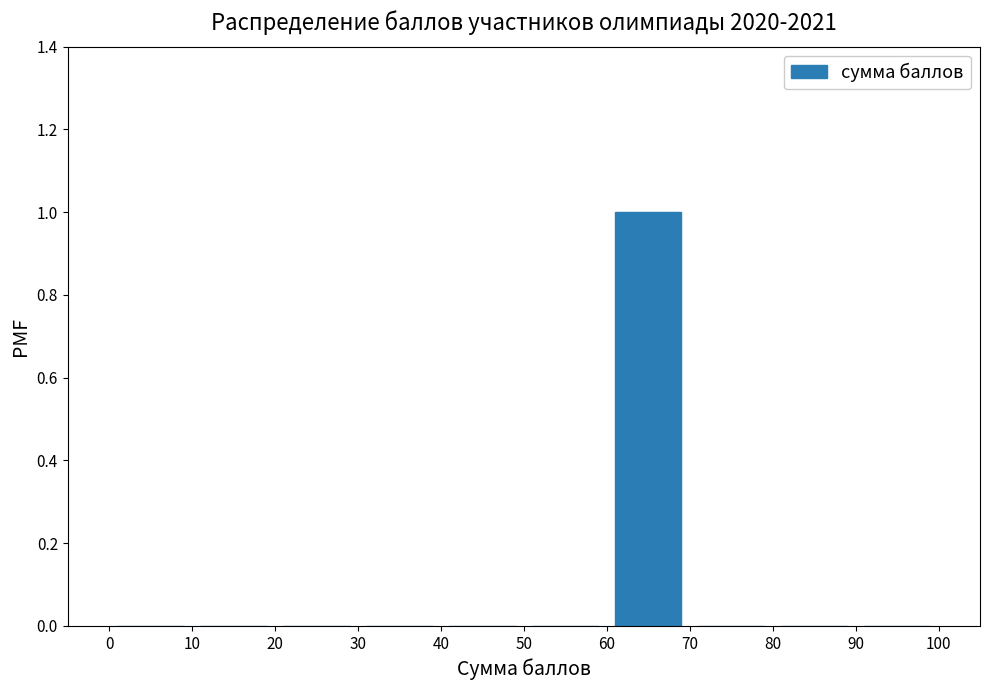

Reading left to right, transcribe this chart: for each bar, give the range it covers on the x-axis and its height. The values are not printed on the chart, so give them approximately, as read against the axis.

0 to 10: 0
10 to 20: 0
20 to 30: 0
30 to 40: 0
40 to 50: 0
50 to 60: 0
60 to 70: 1
70 to 80: 0
80 to 90: 0
90 to 100: 0